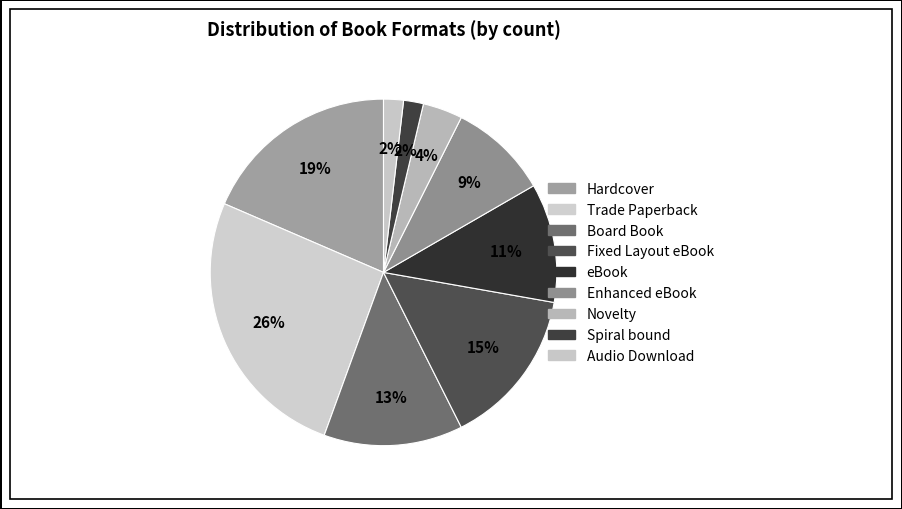

Count the number of slices in the pie.

9